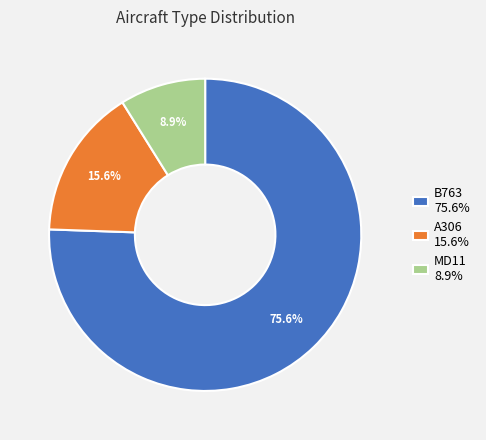

To the nearest percent, what portion does B763 represent?

76%